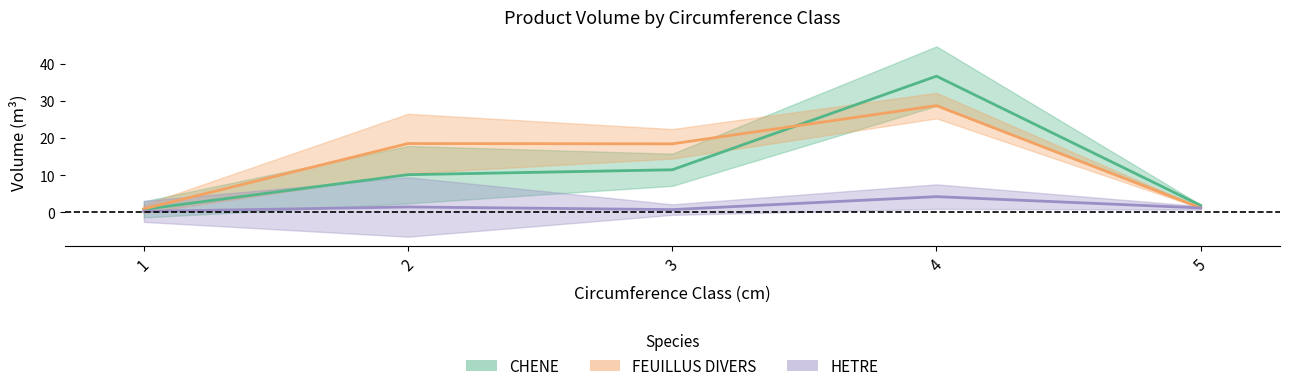

The value of HETRE_produit_vtgr at 1 is 0.3. True or false?

False